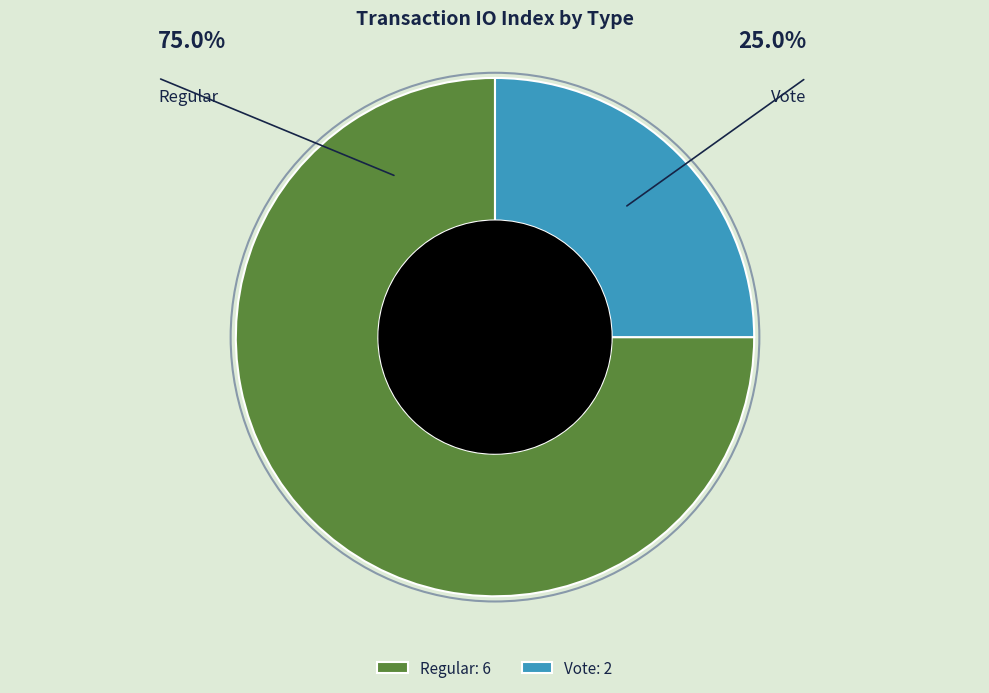

Do Vote and Regular together represent more than half of the pie?

Yes